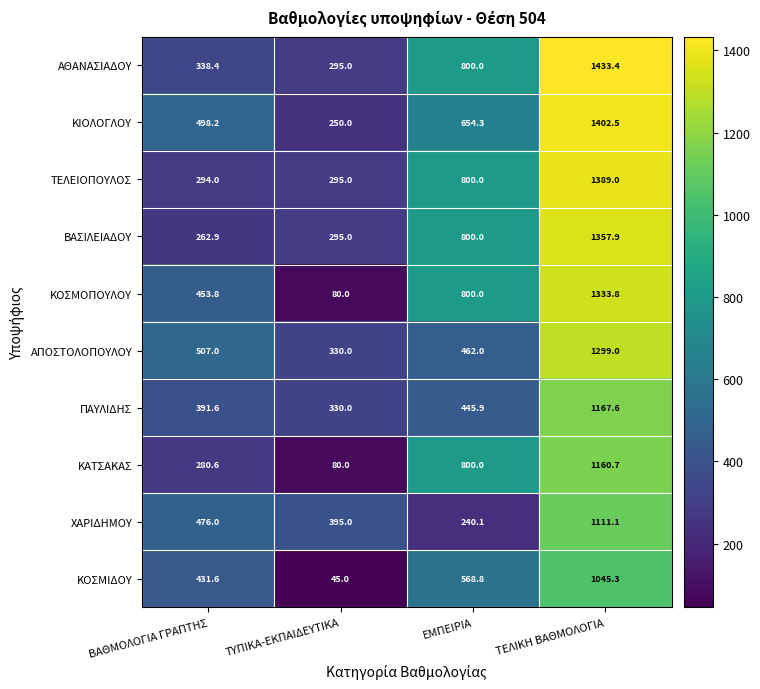

Which series has the widest spread of values?

ΚΟΣΜΟΠΟΥΛΟΥ